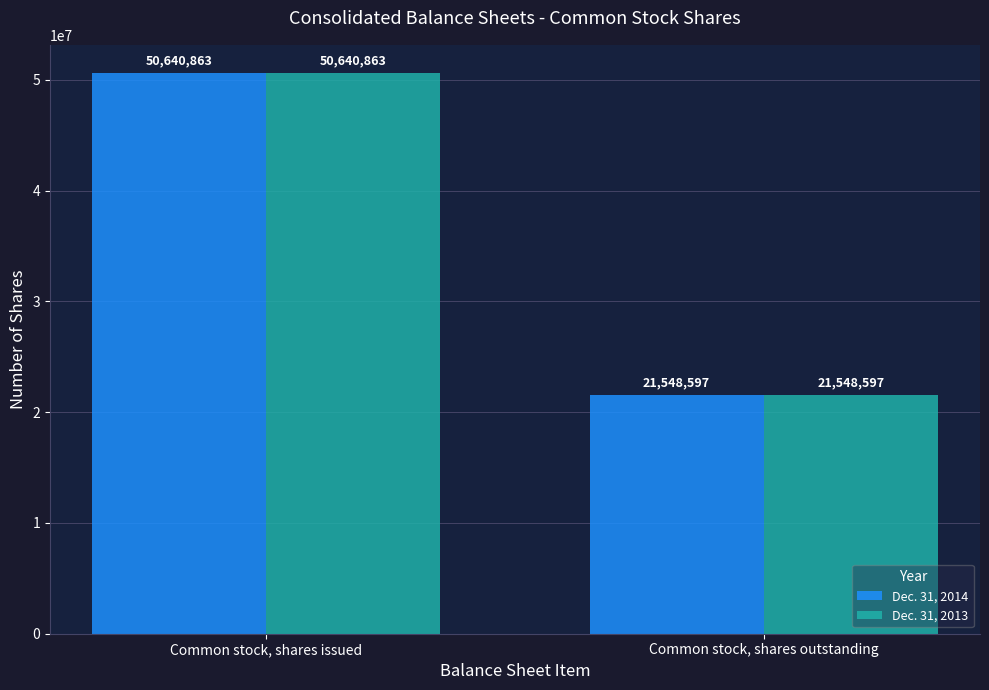

What is the difference between the maximum and minimum values in the Dec. 31, 2013 series?

29092266